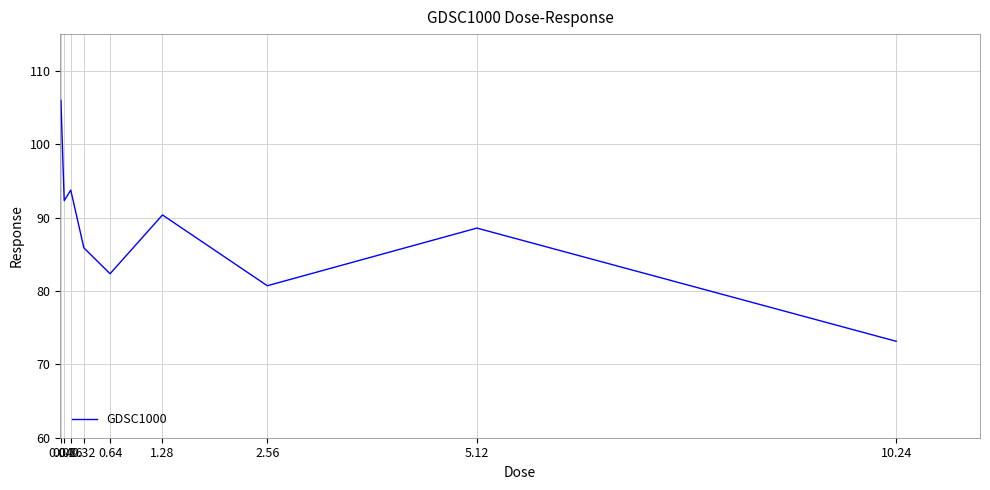

Read the value at 0.16.

93.7